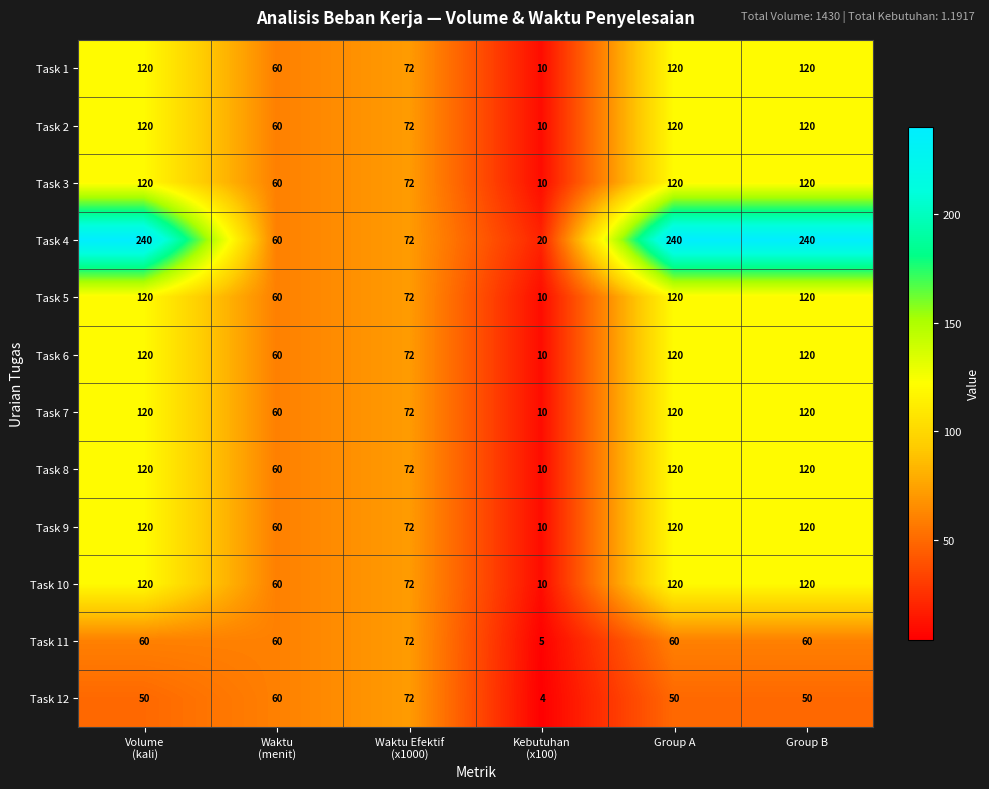

What is the spread (max minus min) of values at Kebutuhan
(x100)?

16